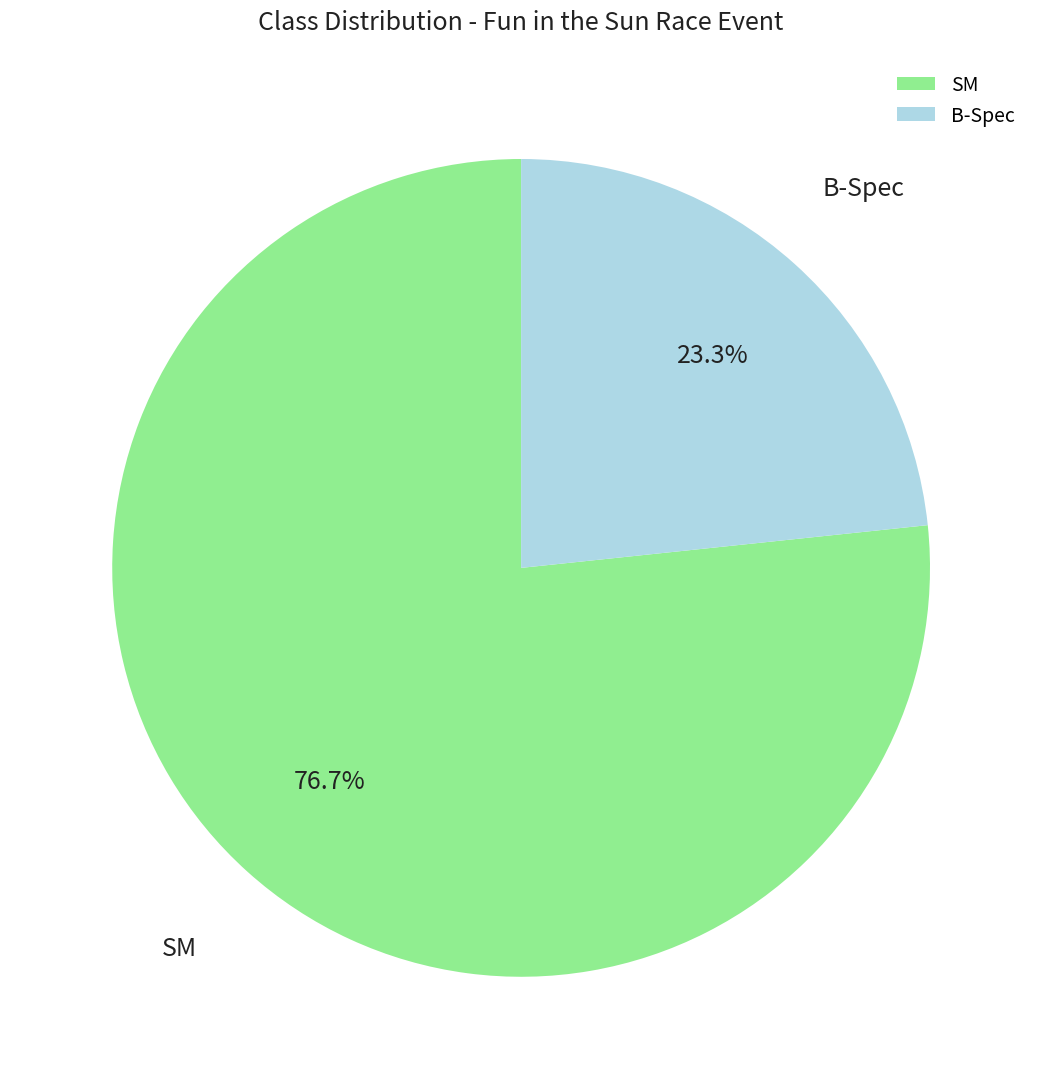

Which has a higher value, B-Spec or SM?

SM